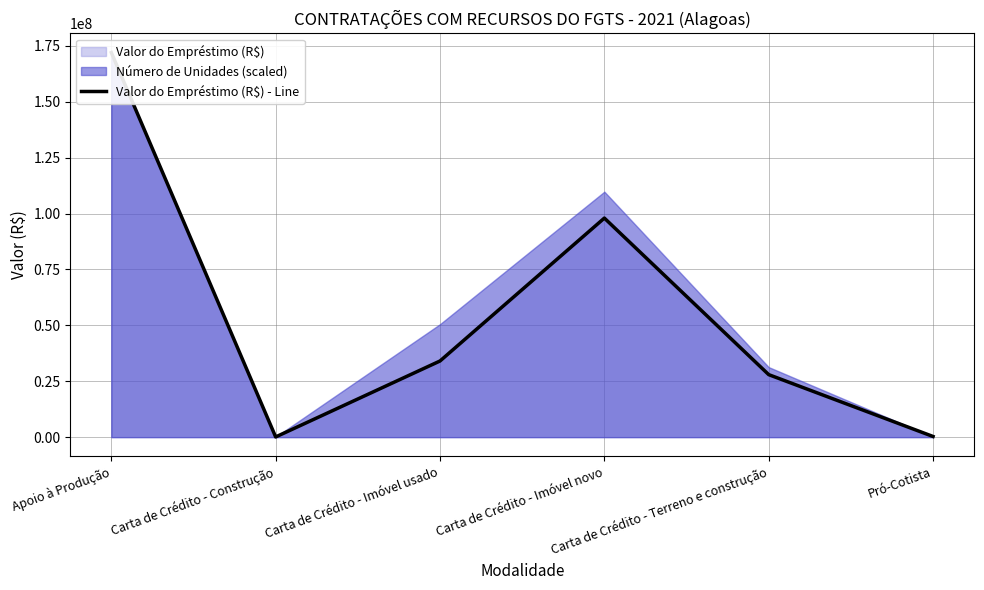

What is the change in value from Carta de Crédito - Imóvel novo to Pró-Cotista?

-97684629.6